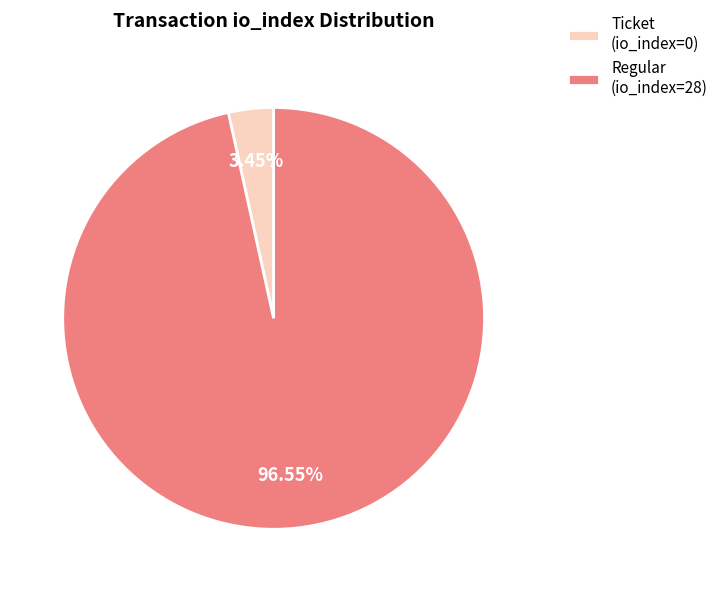

Which category accounts for the majority?

Regular (io_index=28)